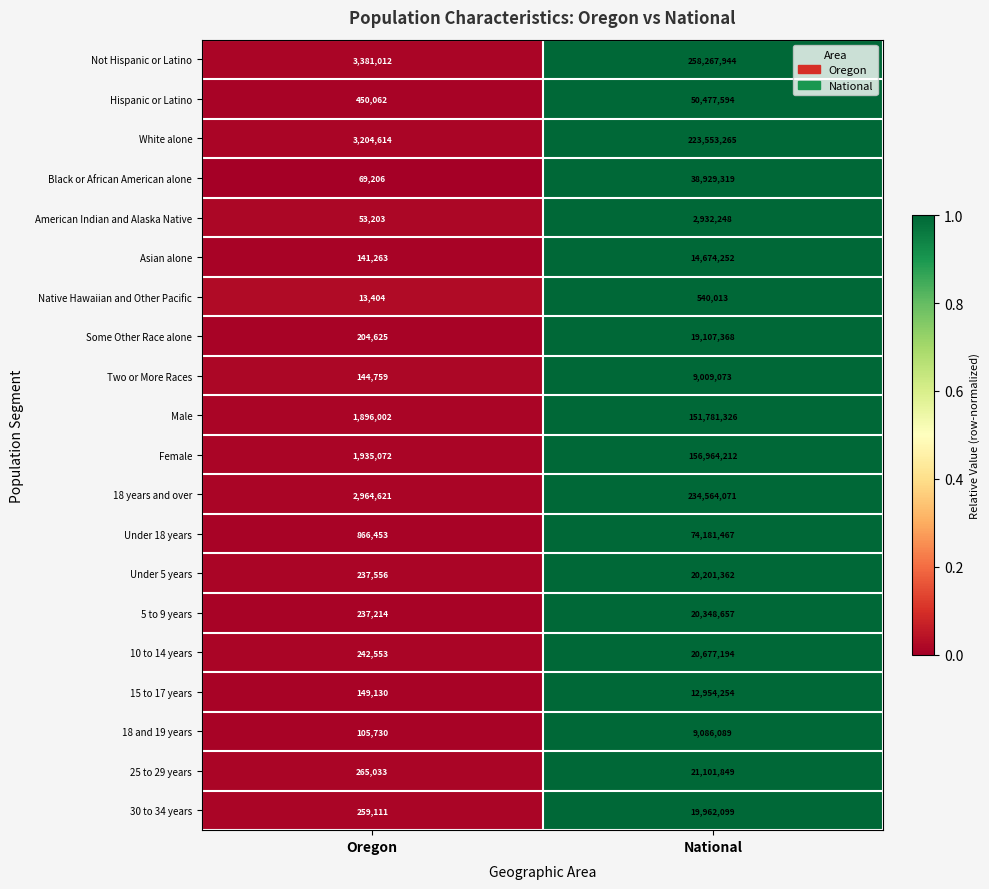

What value does the 18 and 19 years series have at National?

9086089